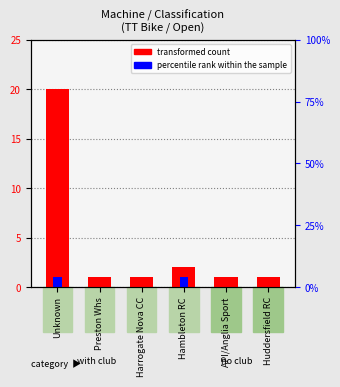

The value of transformed count at Huddersfield RC is 1. True or false?

True